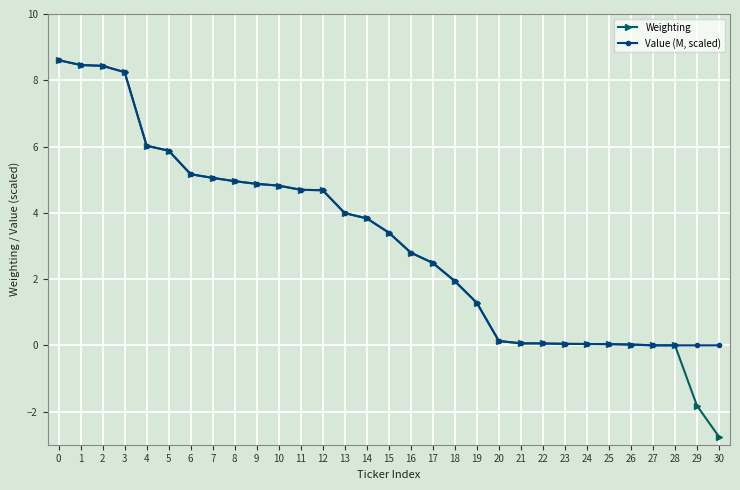

What is the value of the Weighting point at the 10th from the left?

4.9